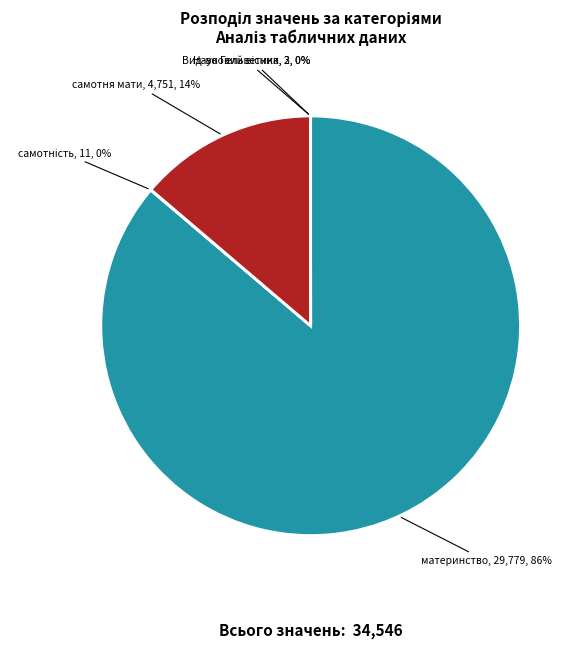

Which category has the biggest portion of the pie?

материнство